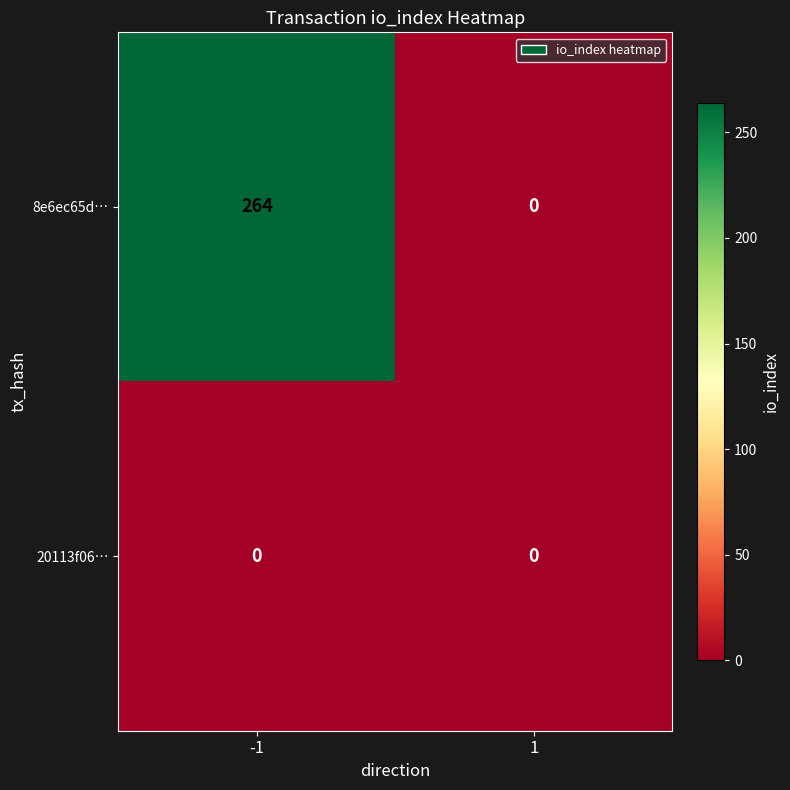

At -1, list the series in order from largest to smallest.

8e6ec65d…, 20113f06…